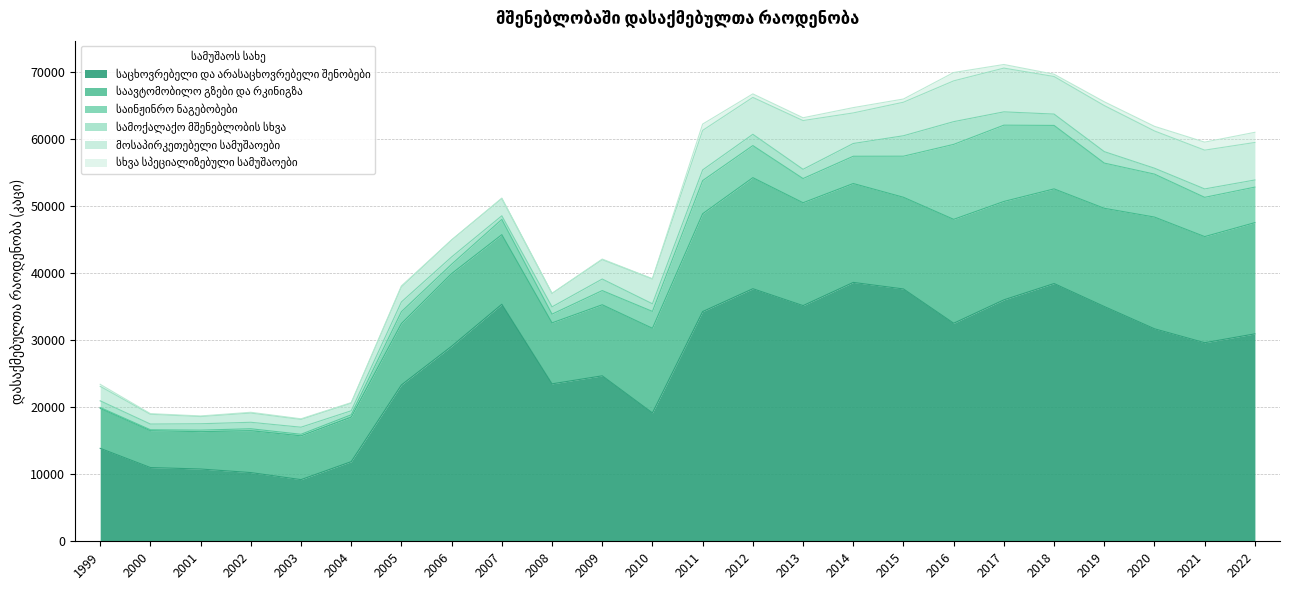

What is the smallest value displayed?

12